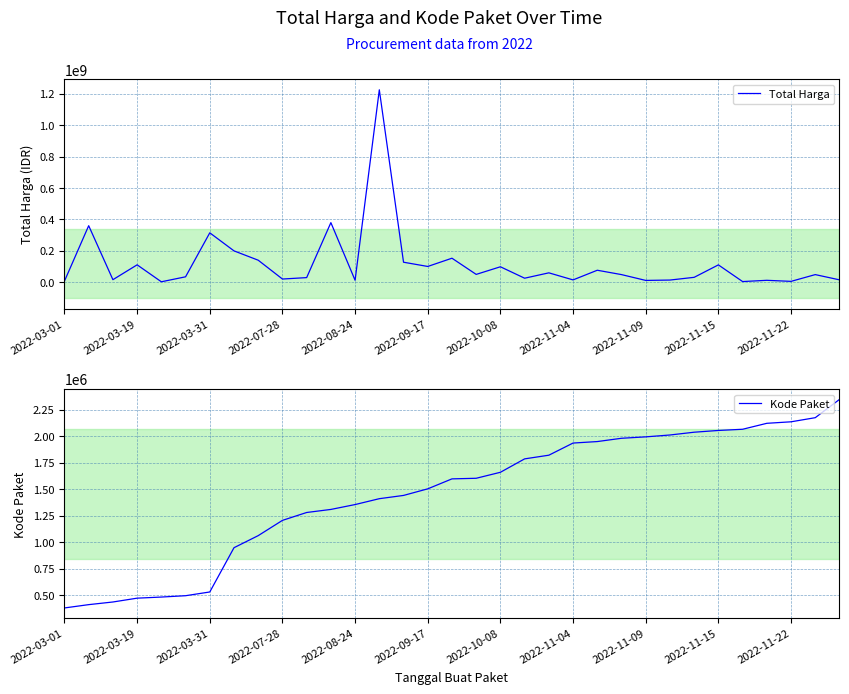

How many categories are shown in the chart?

33